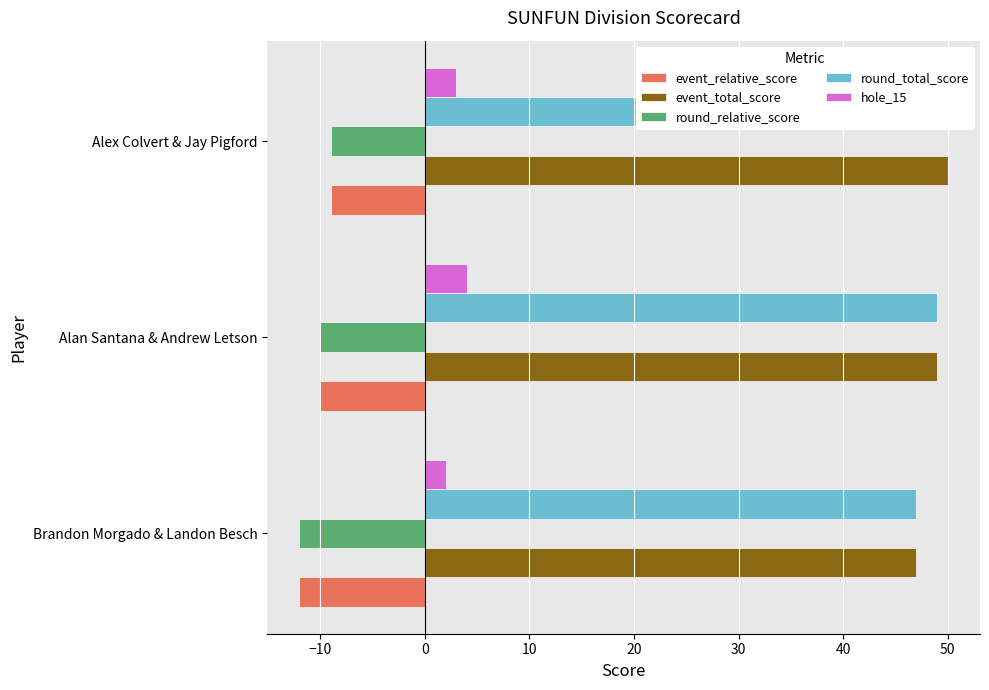

Is the value of event_total_score at Alex Colvert & Jay Pigford greater than the value of round_total_score at Alex Colvert & Jay Pigford?

No